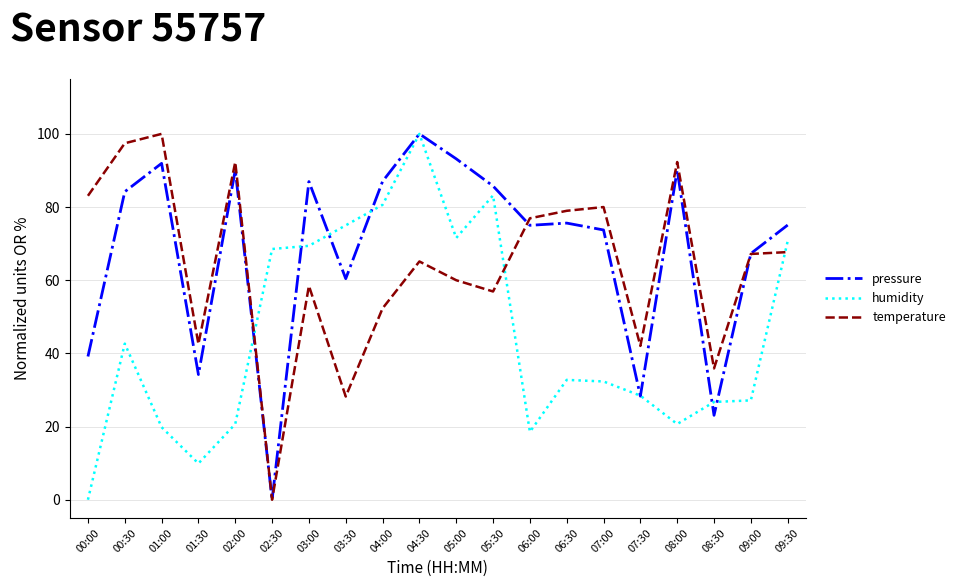

Where do humidity and temperature first cross each other?

02:00 and 02:30